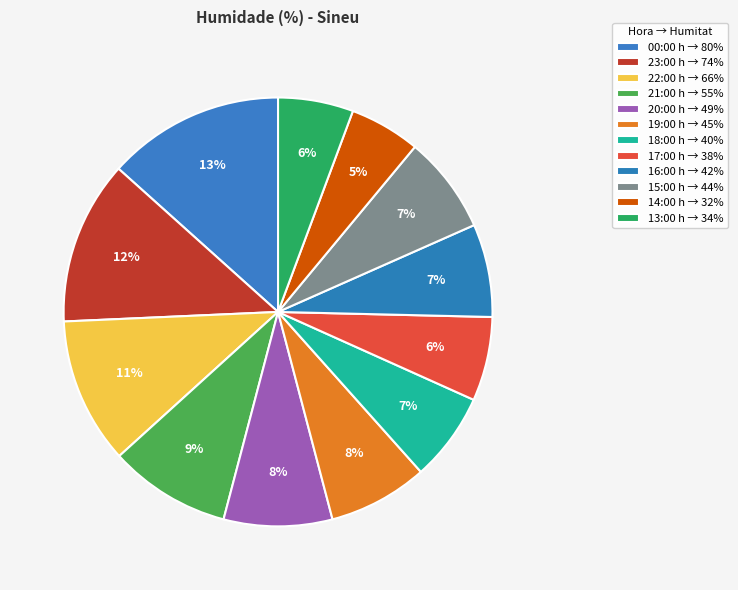

Which slice is the smallest?

14:00